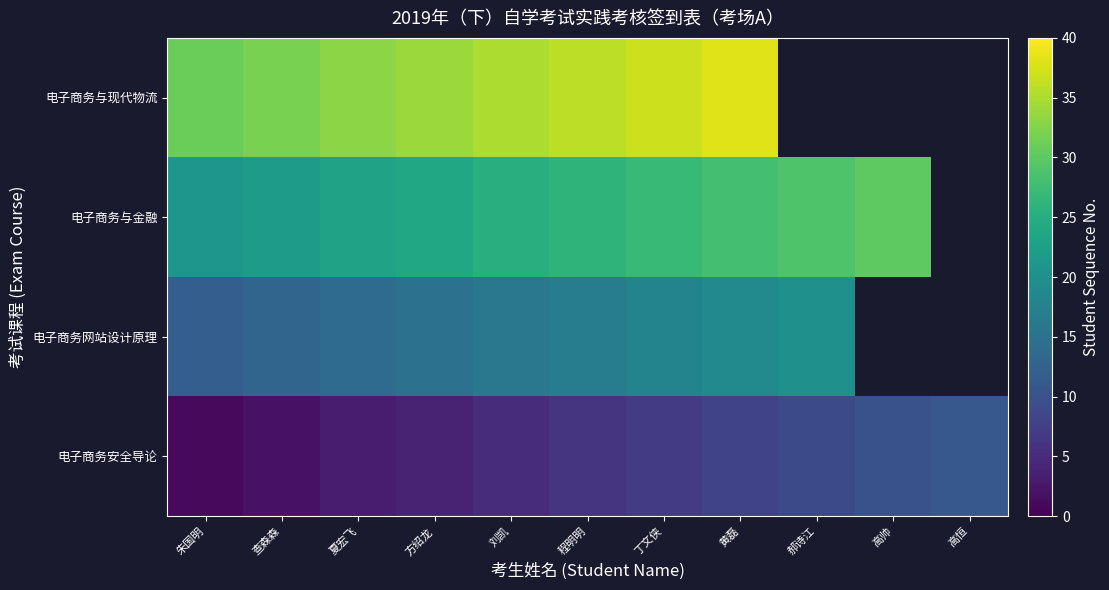

At which category is the sum across all series the highest?

黄磊